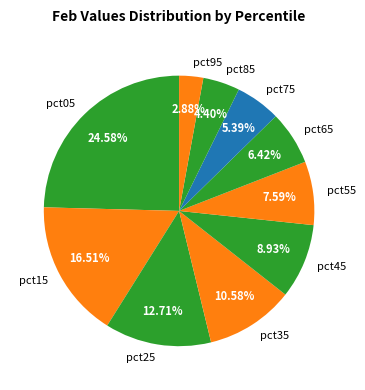

What is the ratio of the value at pct75 to the value at pct85?

1.2